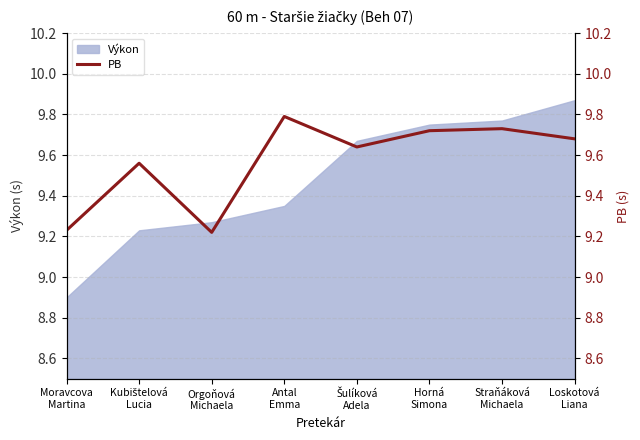

Approximately how many times larger is the value at Moravcova
Martina compared to Kubištelová
Lucia?

1.0